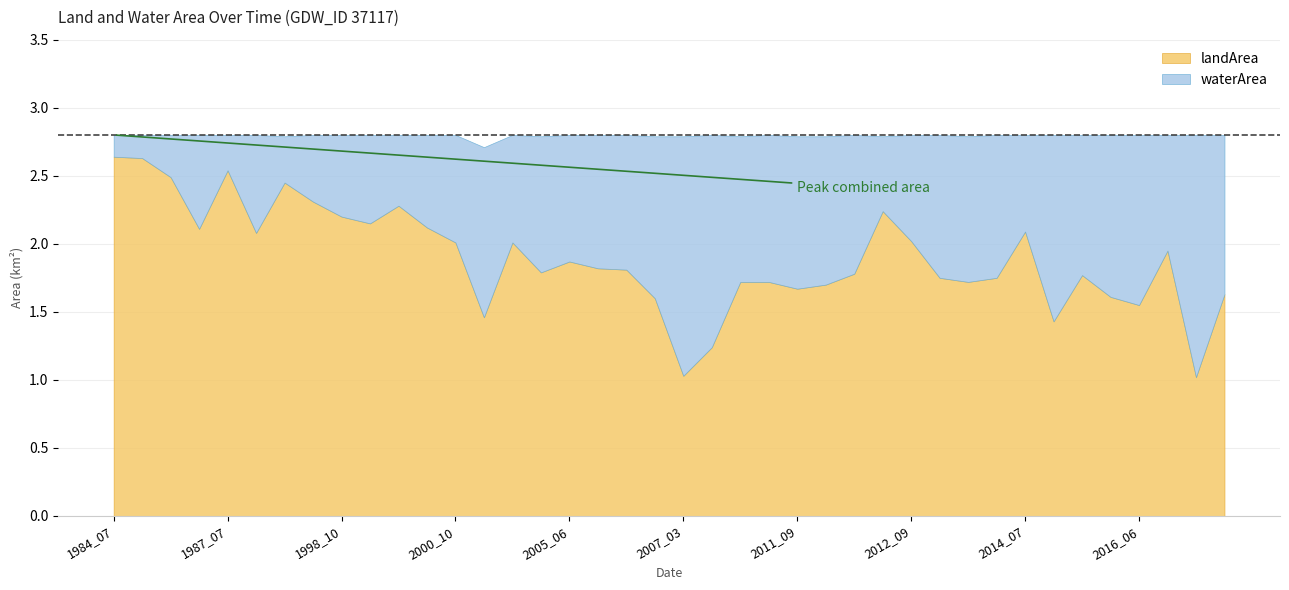

What is the spread (max minus min) of values at 2011_09?

0.5